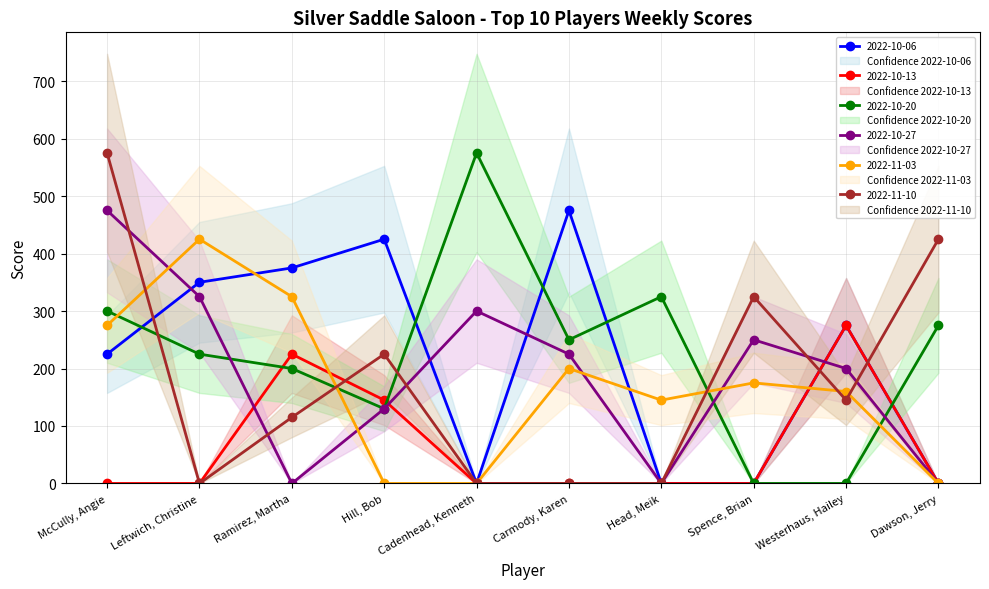

What is the label of the 5th point from the left?

Cadenhead, Kenneth